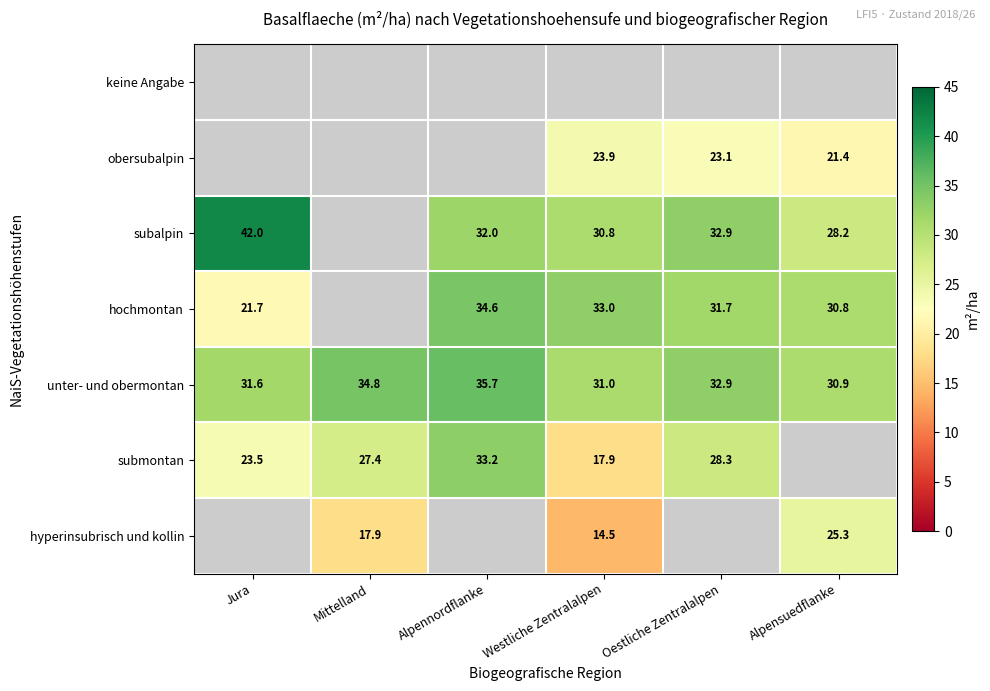

At which category does the chart reach its minimum across all series?

Westliche Zentralalpen